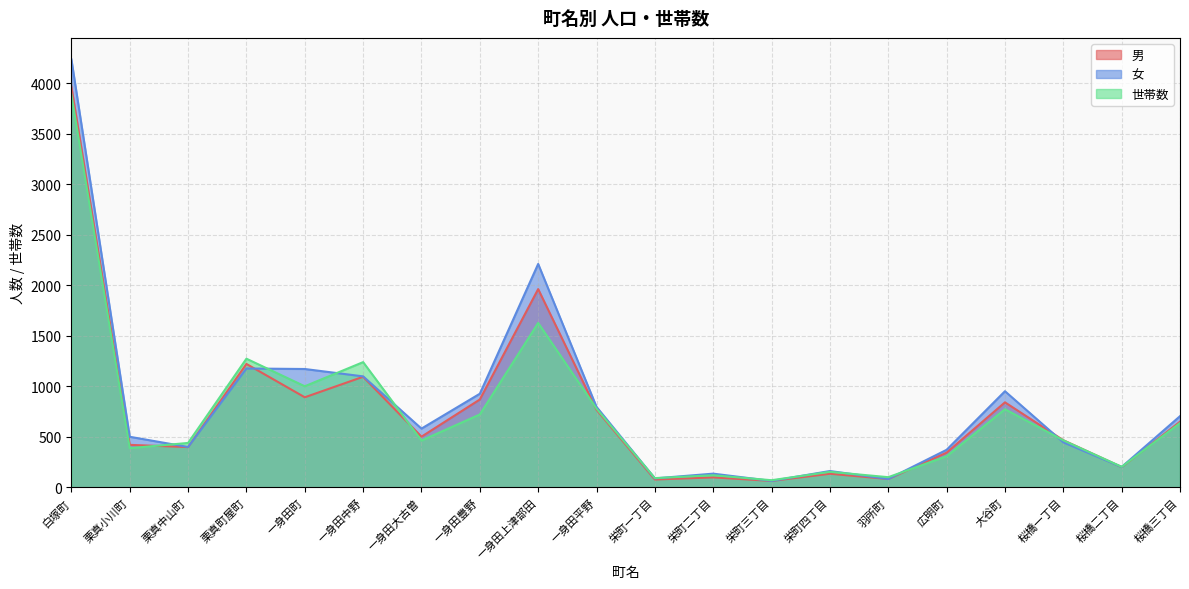

What is the label of the 10th point from the right?

栄町一丁目